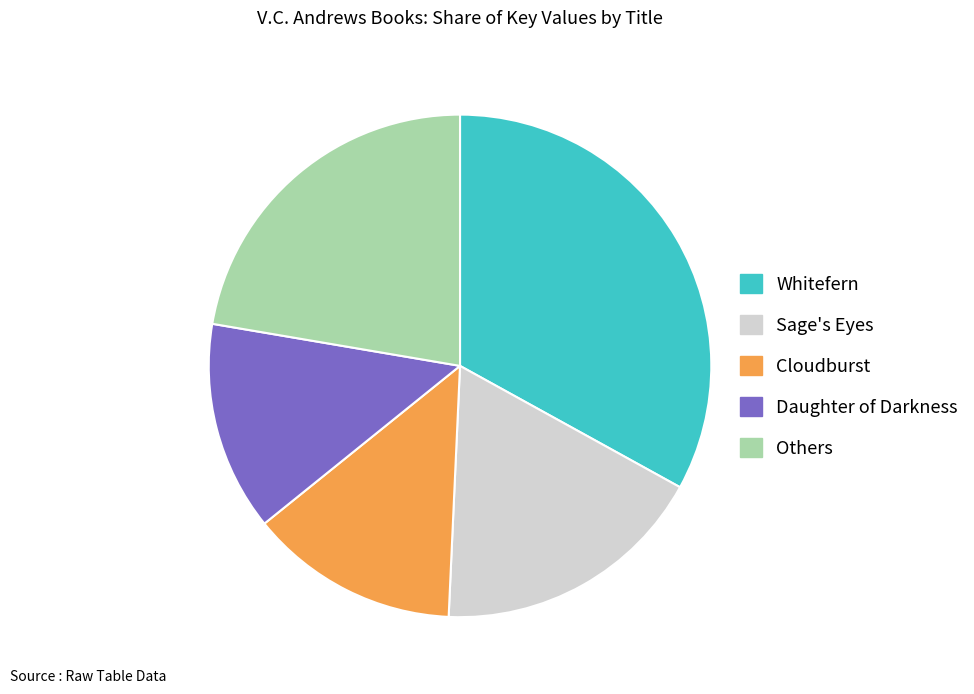

Approximately how many times larger is the value at Others compared to Daughter of Darkness?

1.7